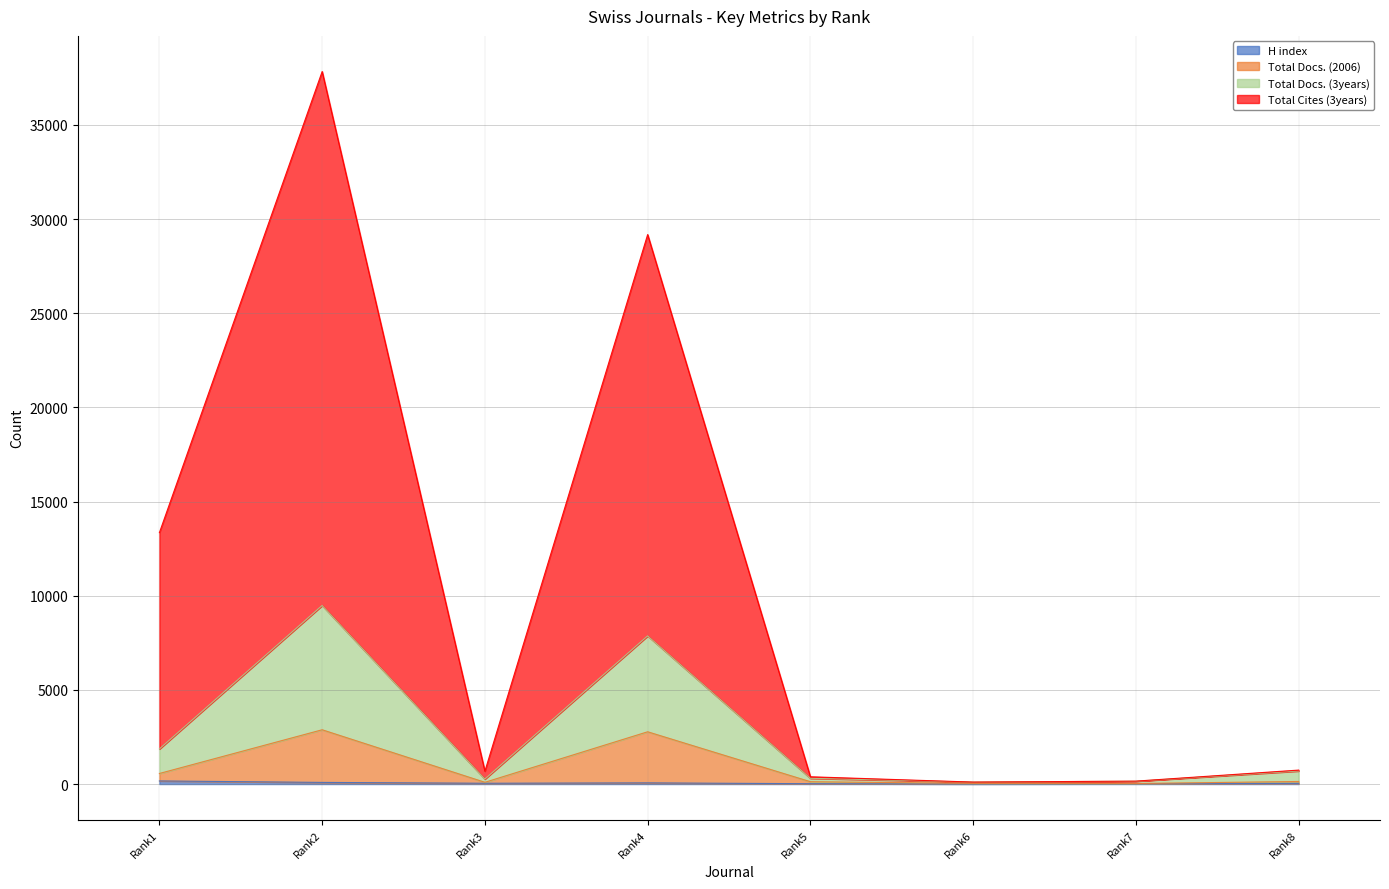

What are all the series names shown in the legend?

H index, Total Docs. (2006), Total Docs. (3years), Total Cites (3years)